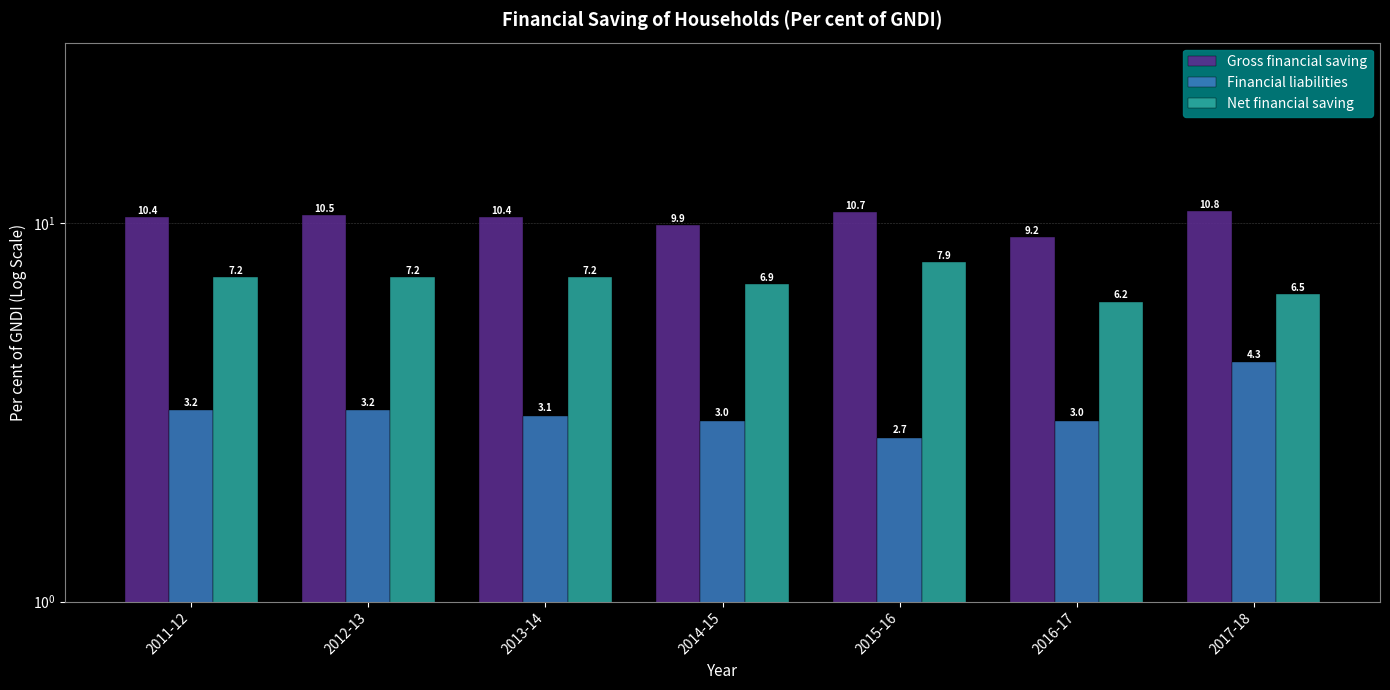

What is the label of the 3rd bar from the left?

2013-14